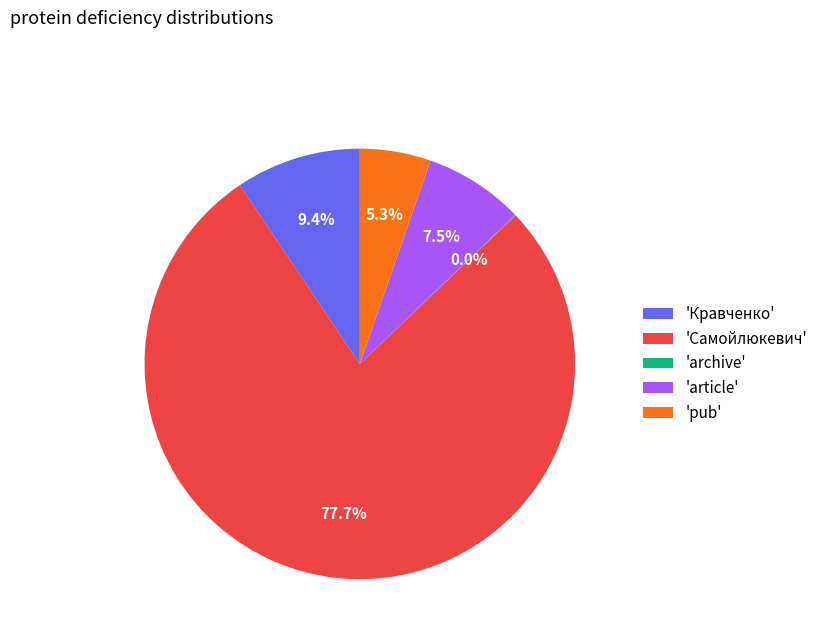

What is the majority slice?

'Самойлюкевич'